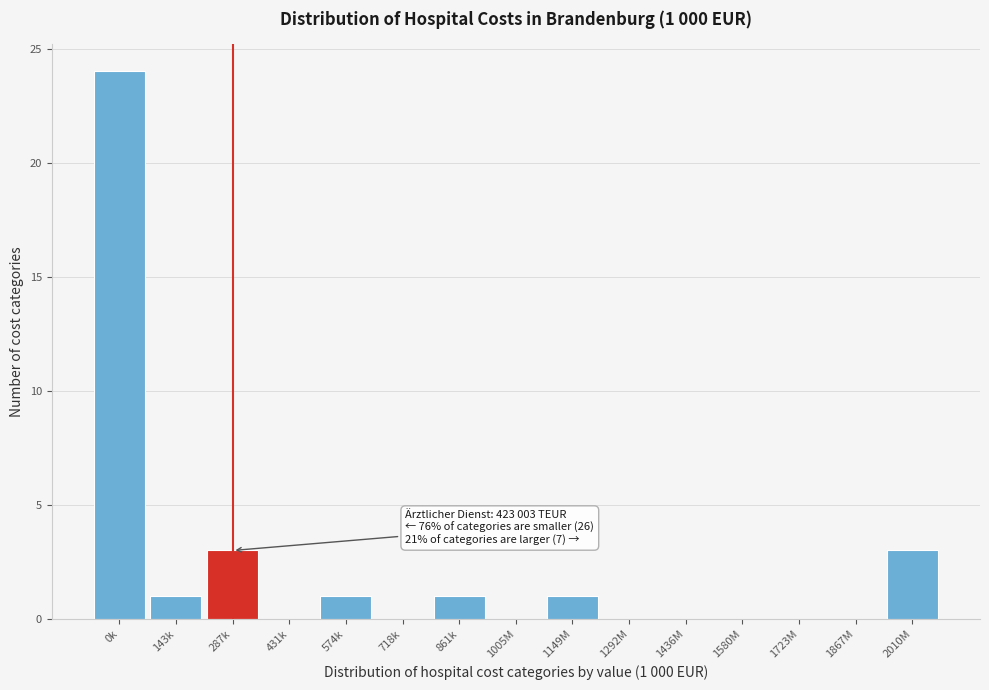

Reading left to right, transcribe all the data shown in this chart.

0k=24	143k=1	287k=3	431k=0	574k=1	718k=0	861k=1	1005M=0	1149M=1	1292M=0	1436M=0	1580M=0	1723M=0	1867M=0	2010M=3